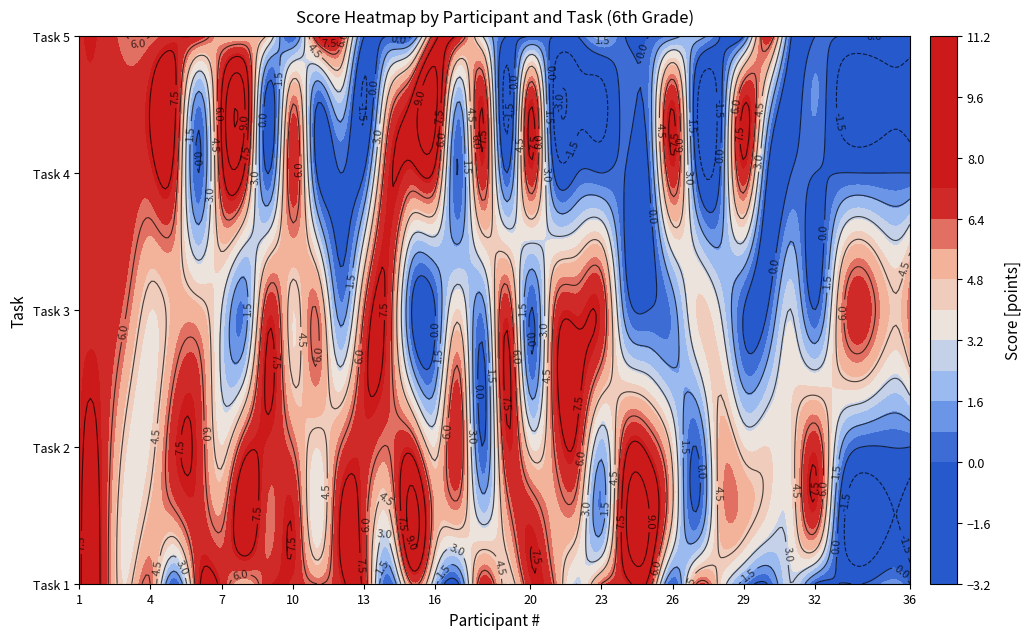

Count the 2 values in the range 4 to 7.

29